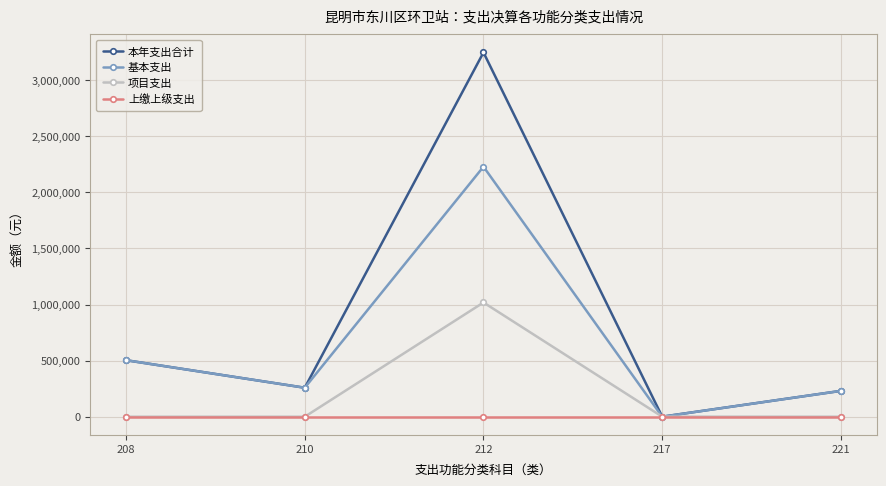

Where is the first local minimum for 本年支出合计?

210